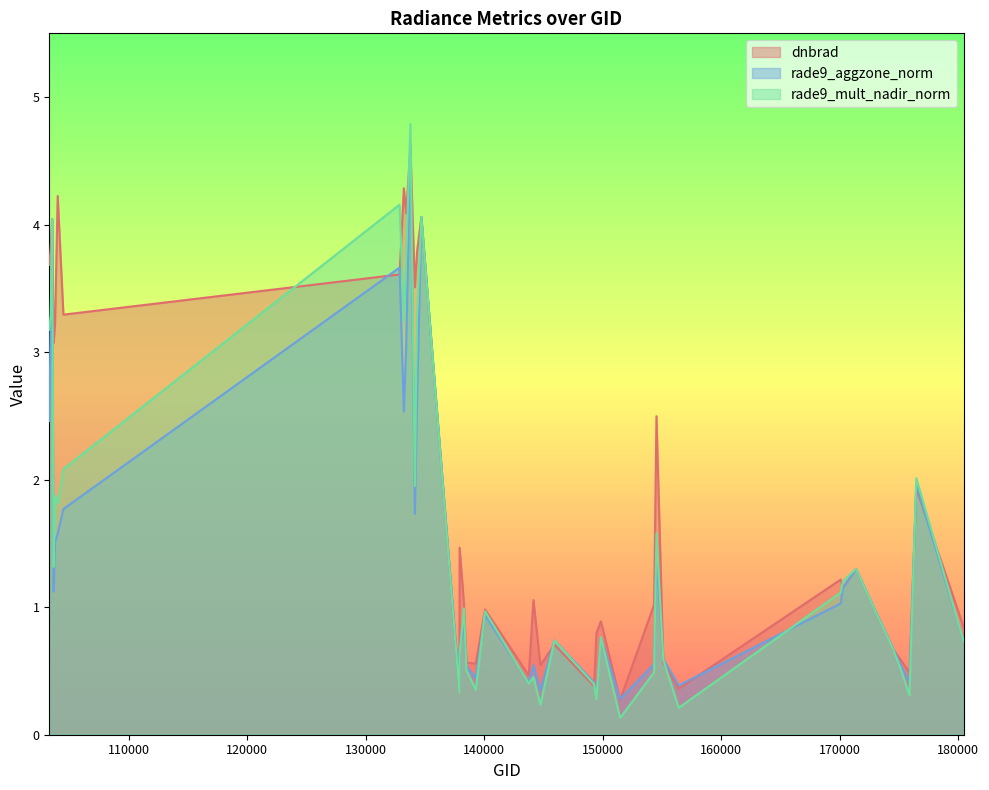

Between 149468 and 171373, which is larger?

171373